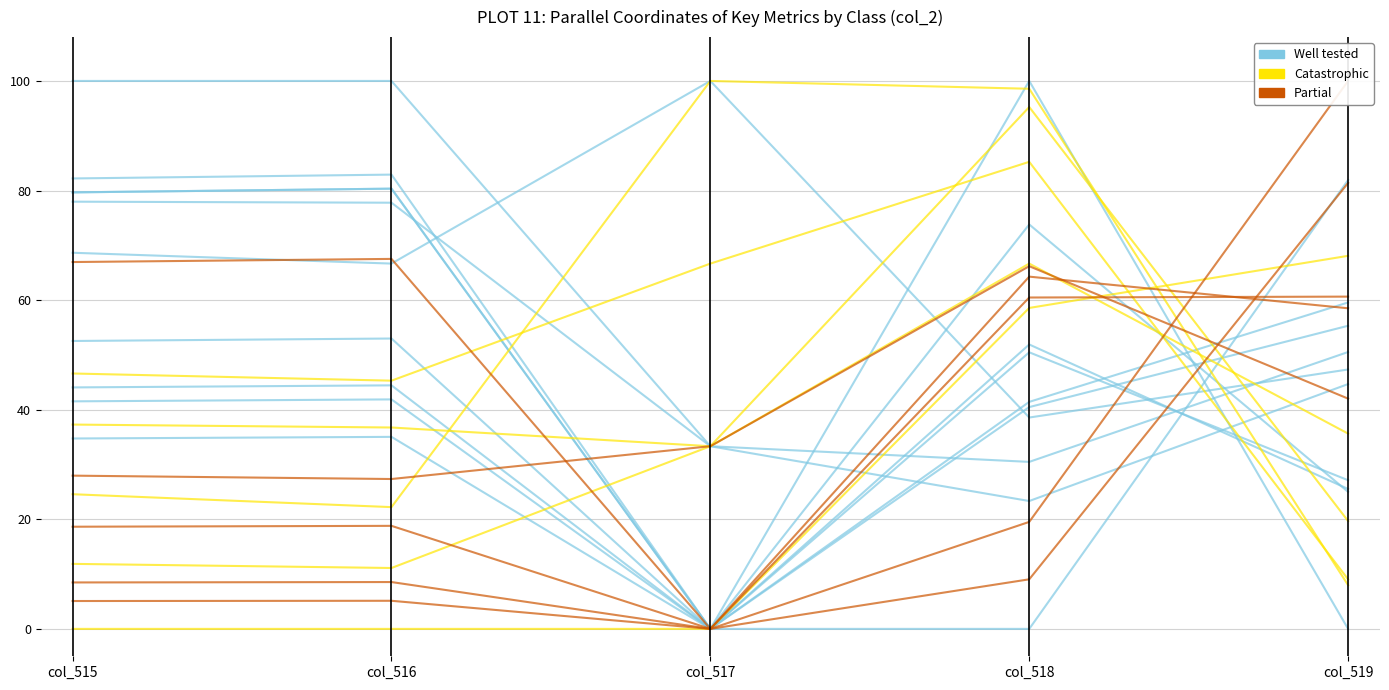

Where do Partial and Well tested first cross each other?

col_517 and col_518